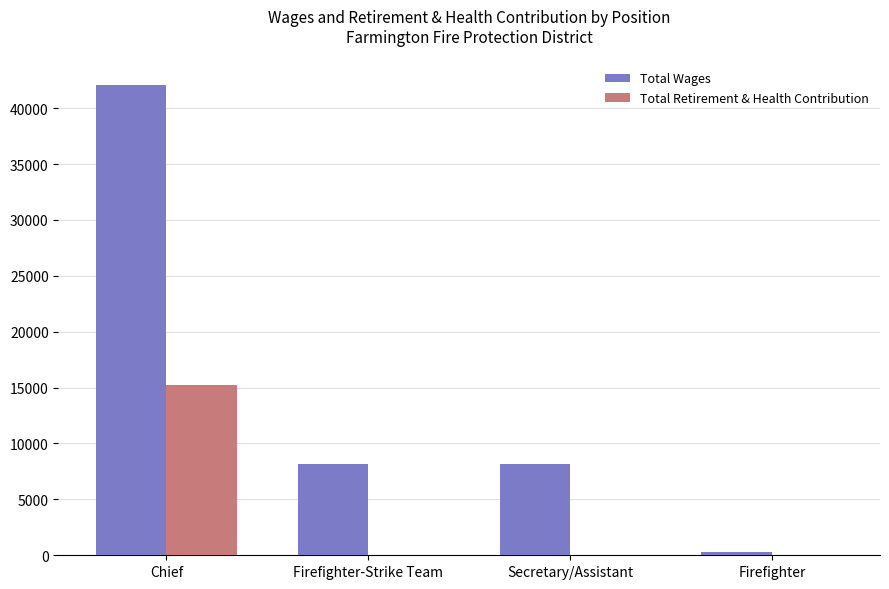

Between Chief and Firefighter-Strike Team, which series saw the biggest shift?

Total Wages